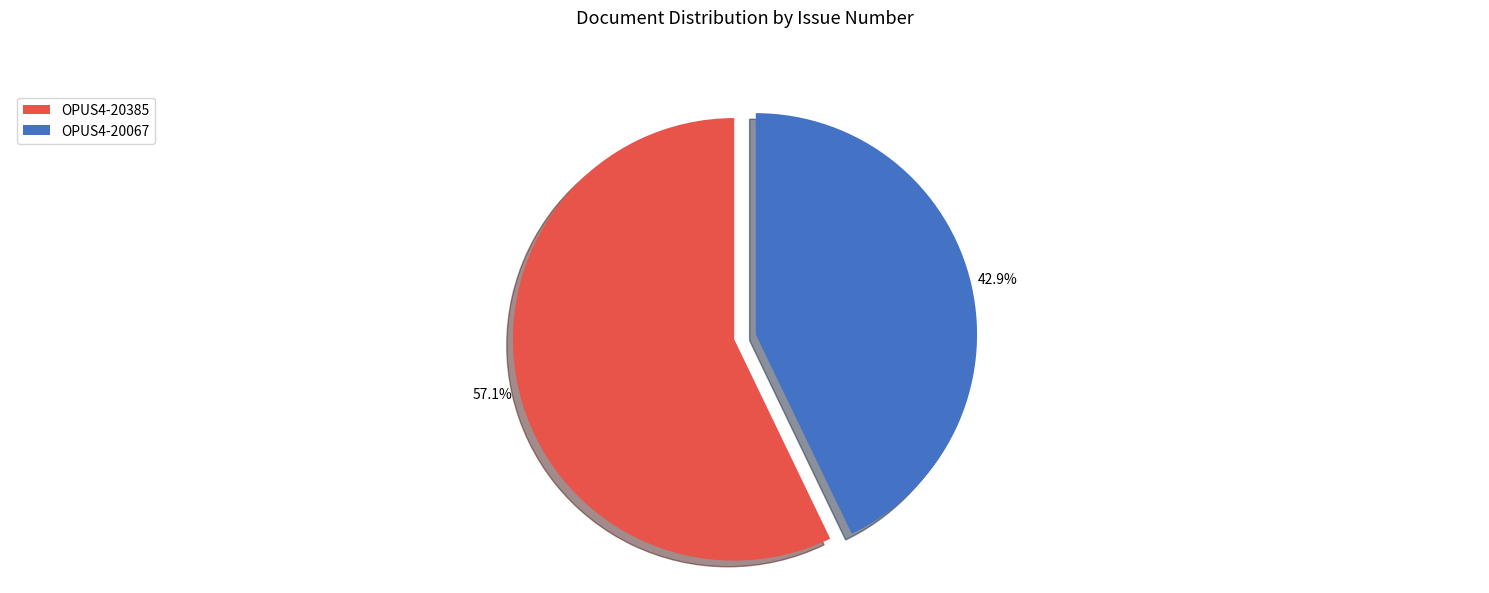

What is the ratio of the value at OPUS4-20385 to the value at OPUS4-20067?

1.3